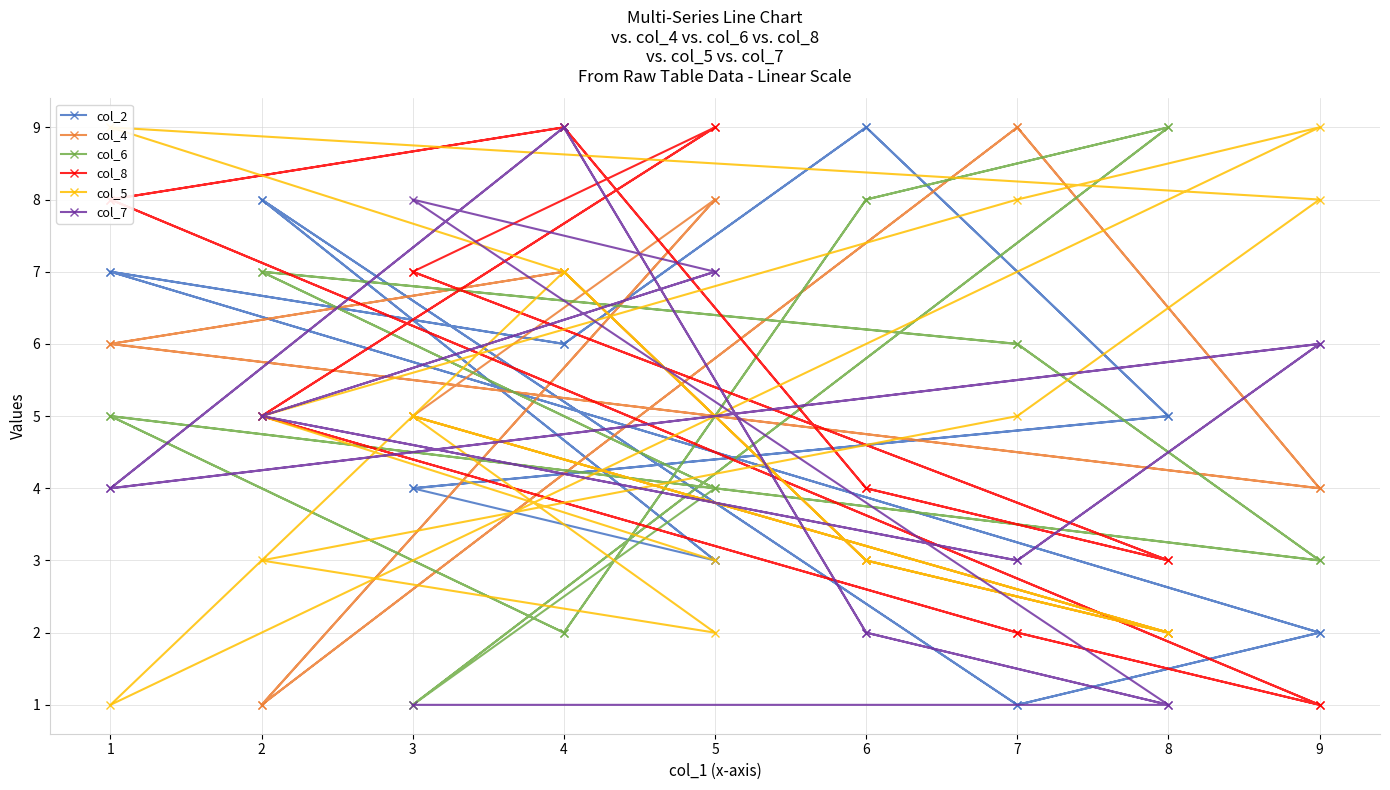

True or false: col_8 and col_4 cross at least once.

True